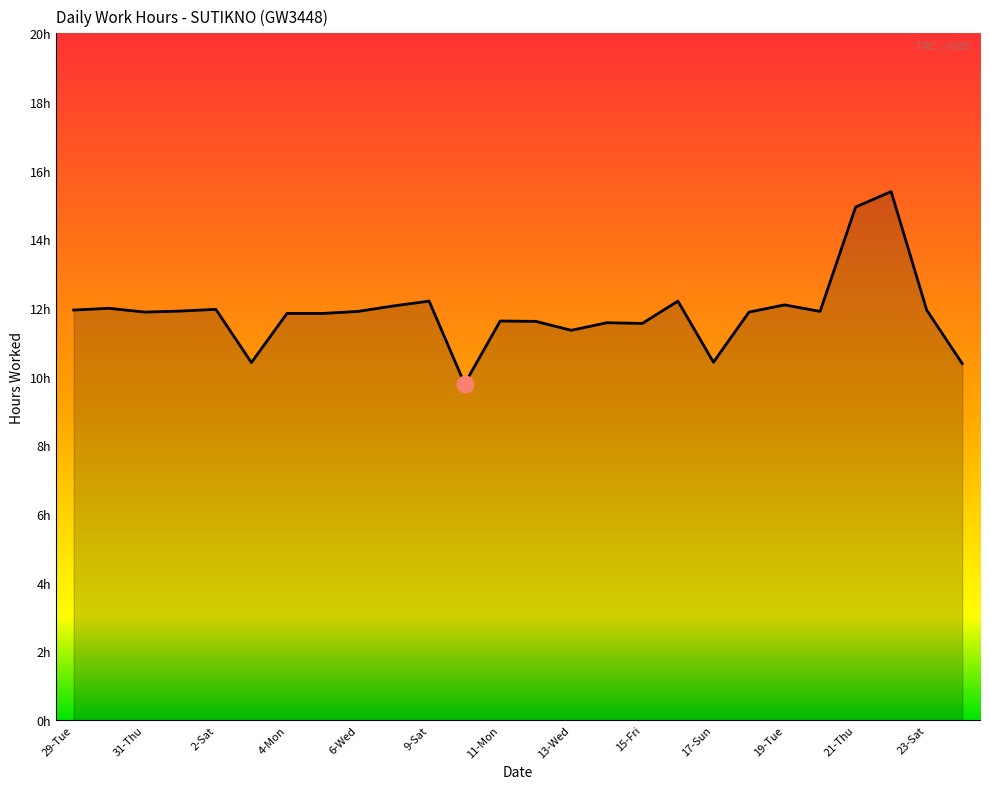

Is this an area chart (filled region under the line)?

Yes